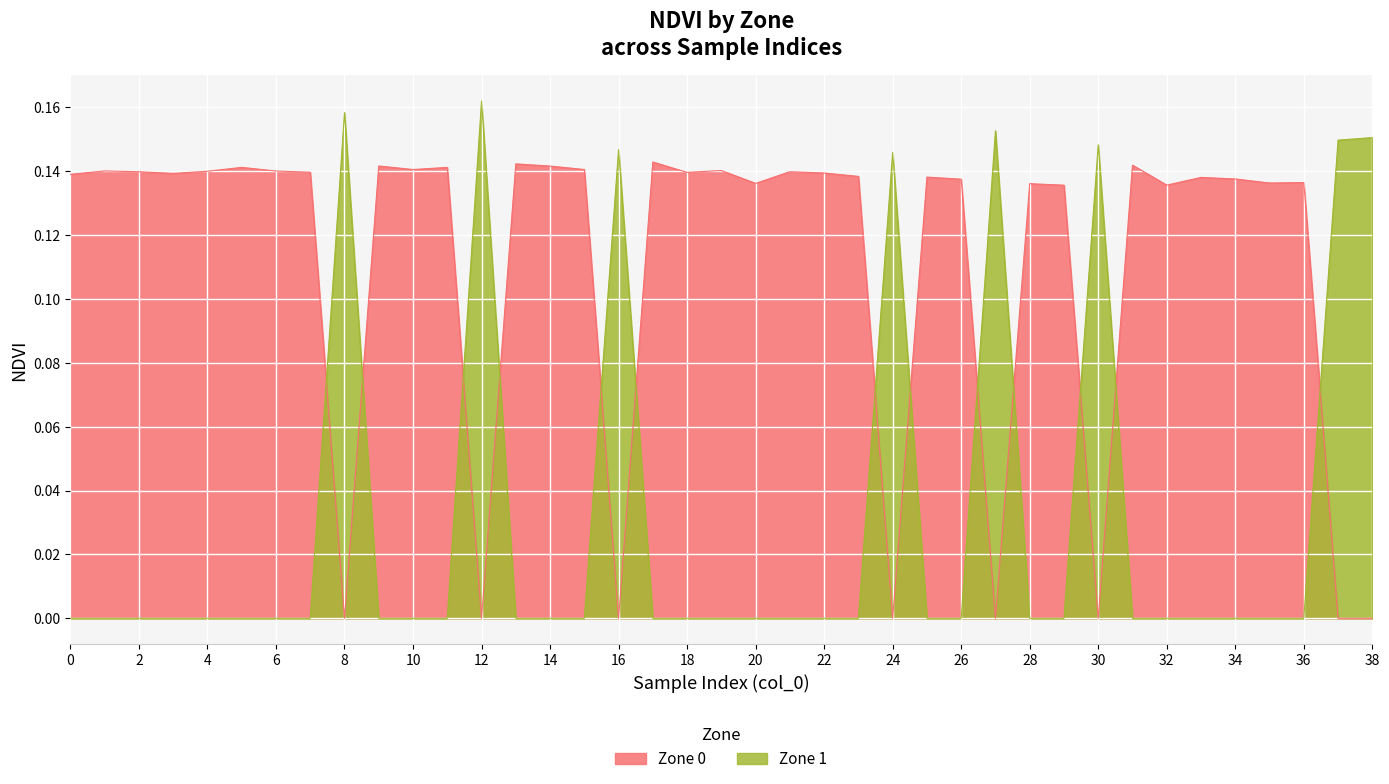

What is the maximum value for Zone 0 NDVI?

0.1